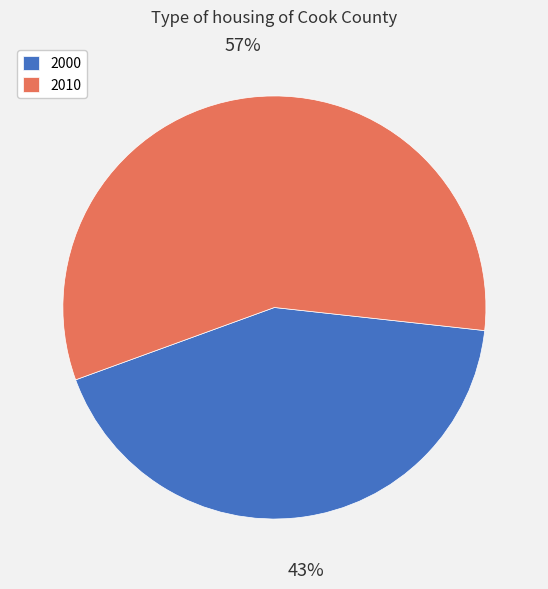

How many segments does this pie chart have?

2